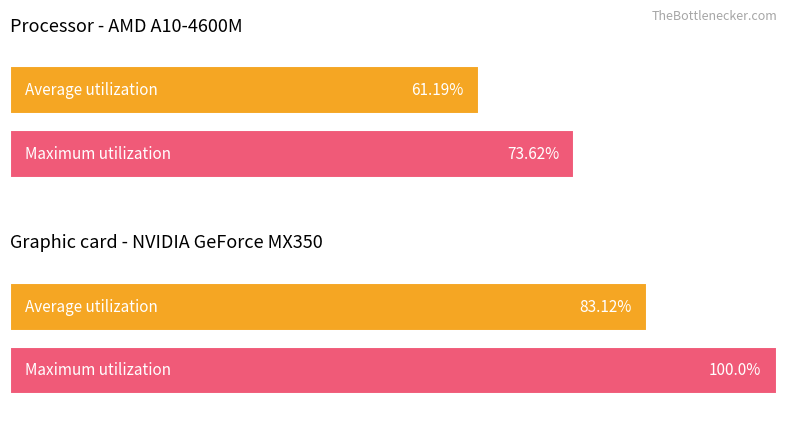

Does the chart contain any negative values?

No